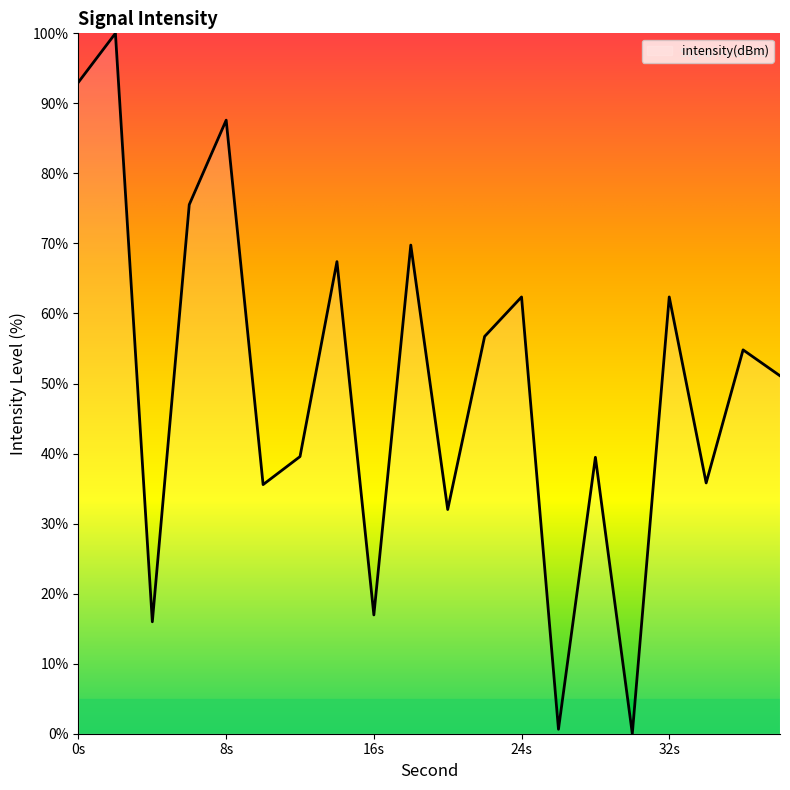

What is the greatest value displayed?

100.0